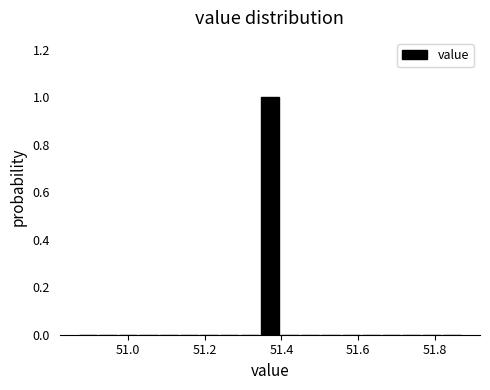

Read against the x-axis, roughly where is the centre of the tallest bar?

51.38